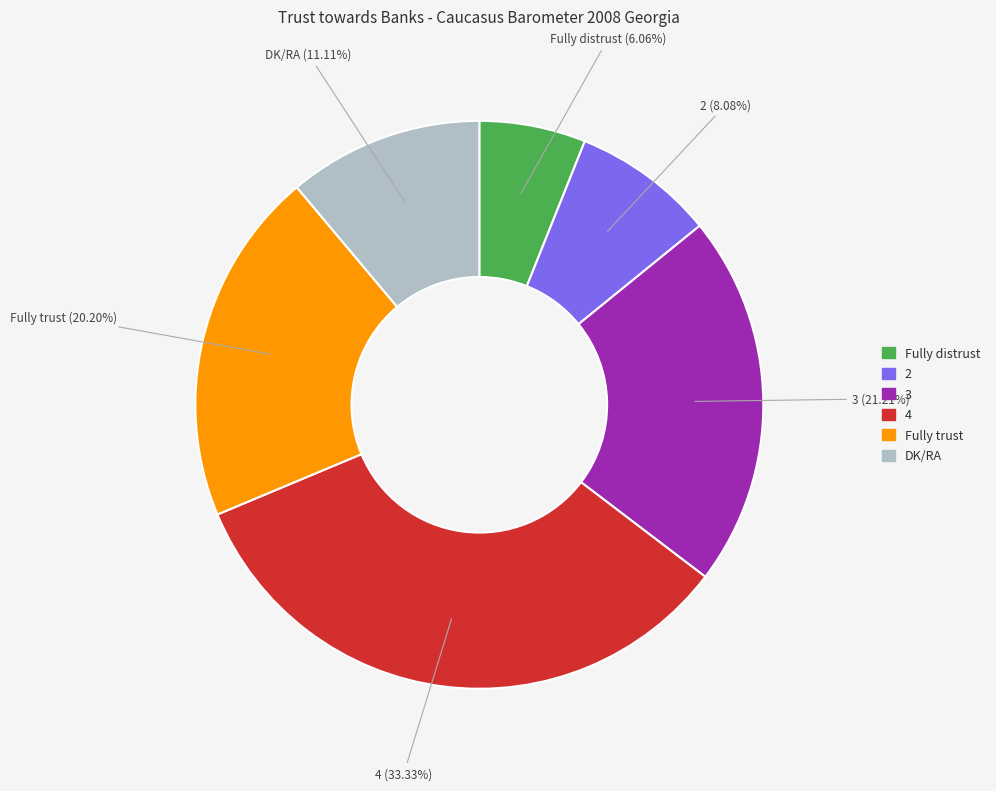

What percentage is the Fully trust slice, to the nearest percent?

20%